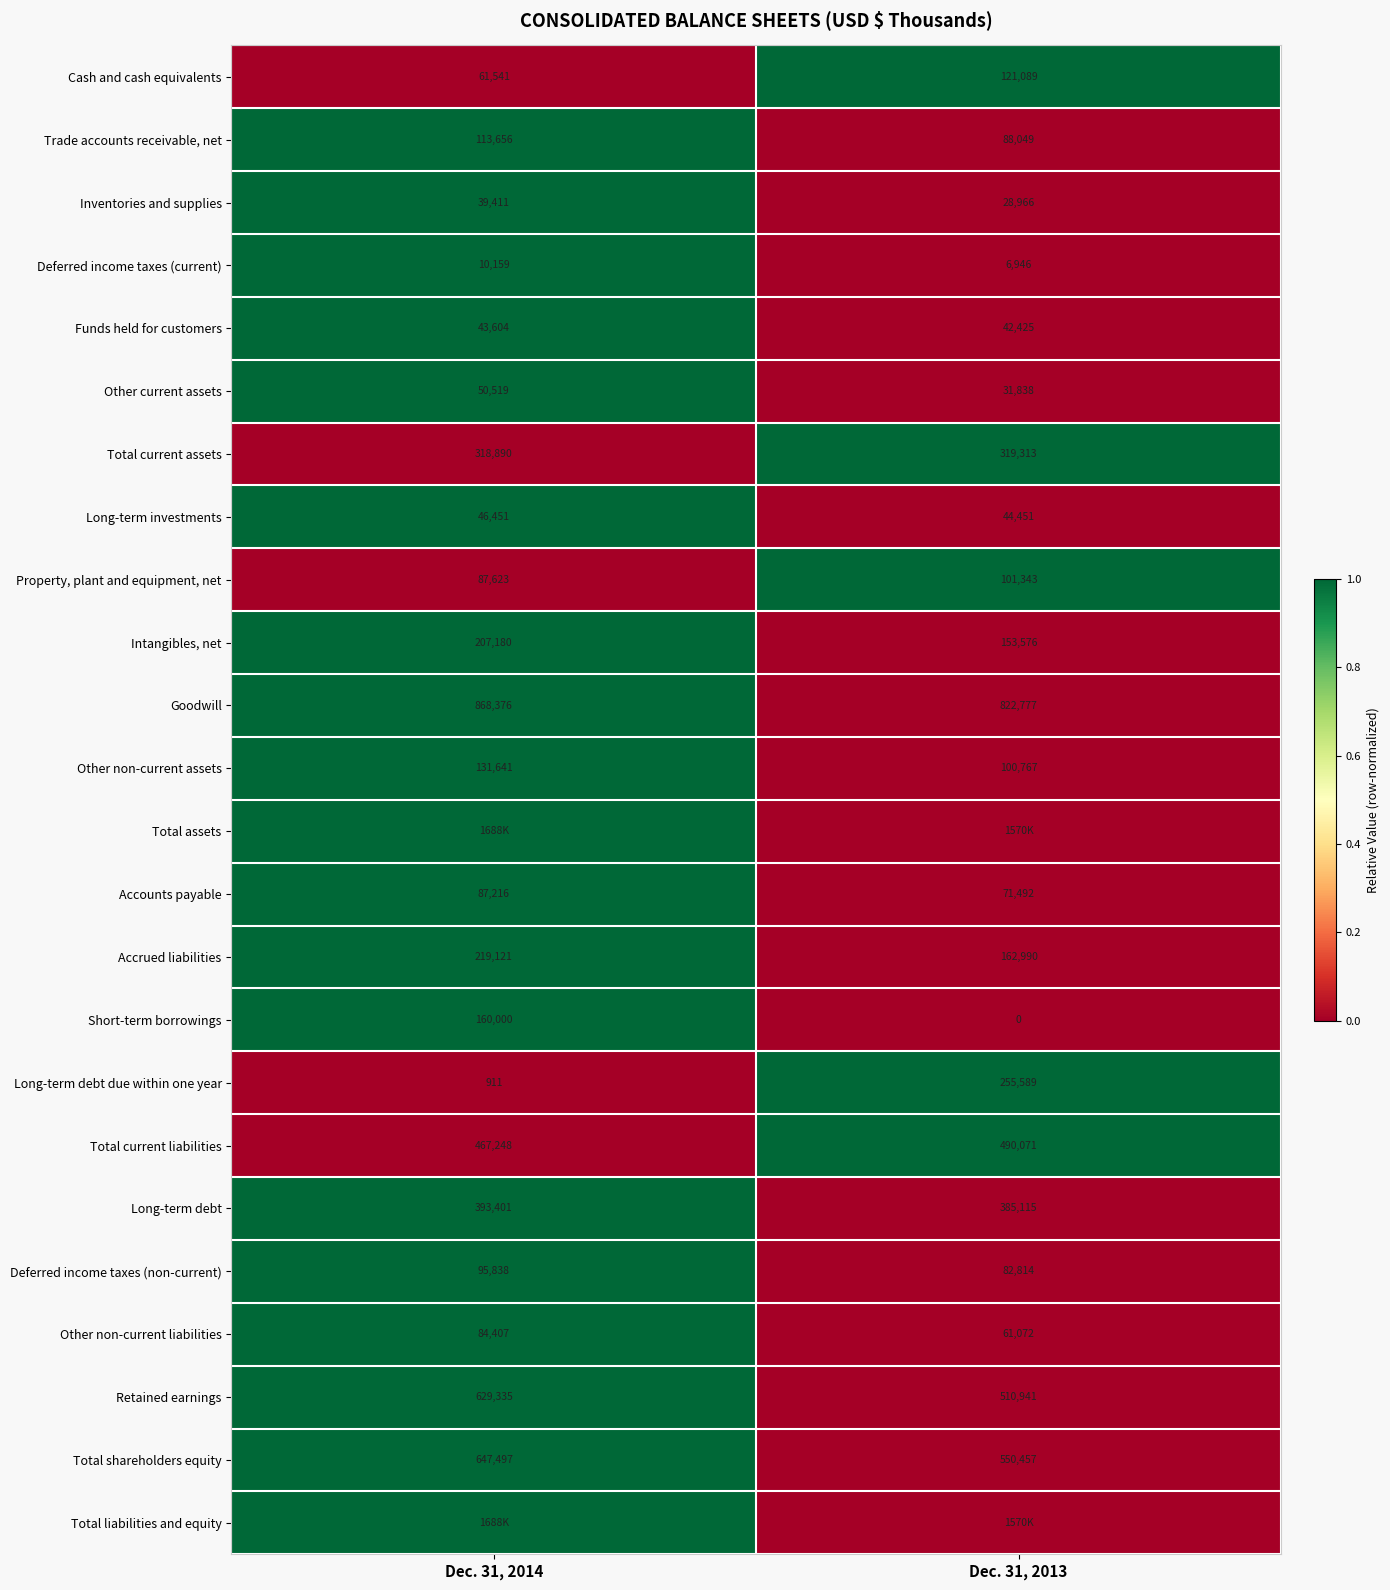

What is the sum of all Trade accounts receivable, net values?

201705